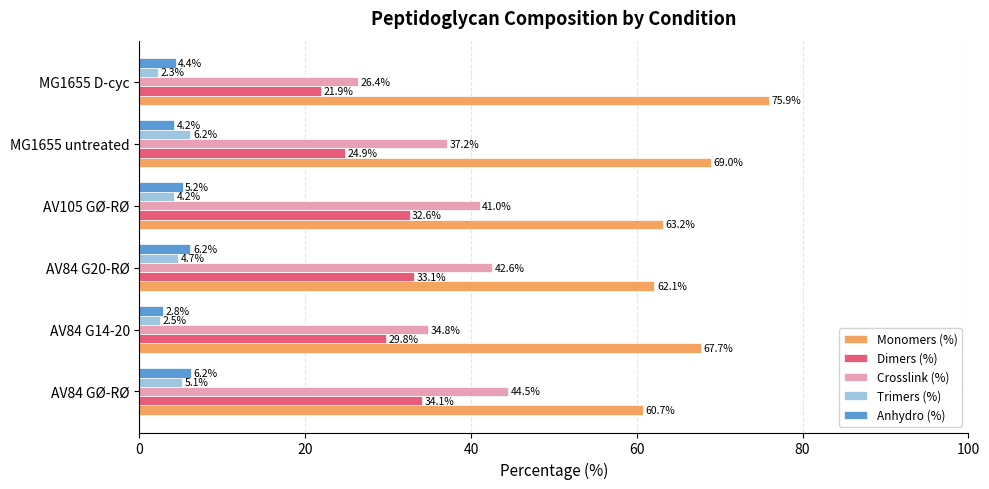

How many values in the Anhydro (%) series exceed 5?

3